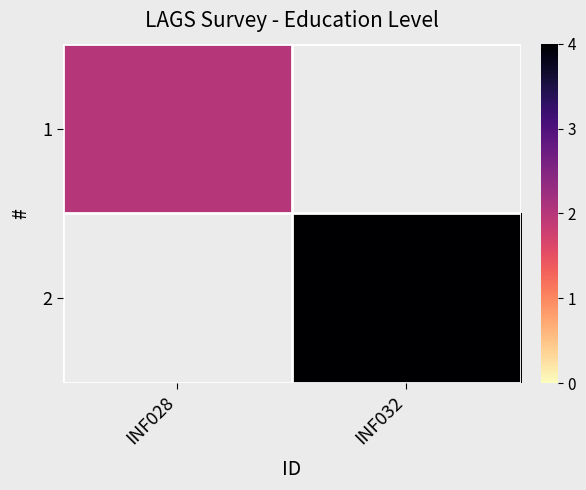

The value of 2 at INF032 is 4.0. True or false?

True